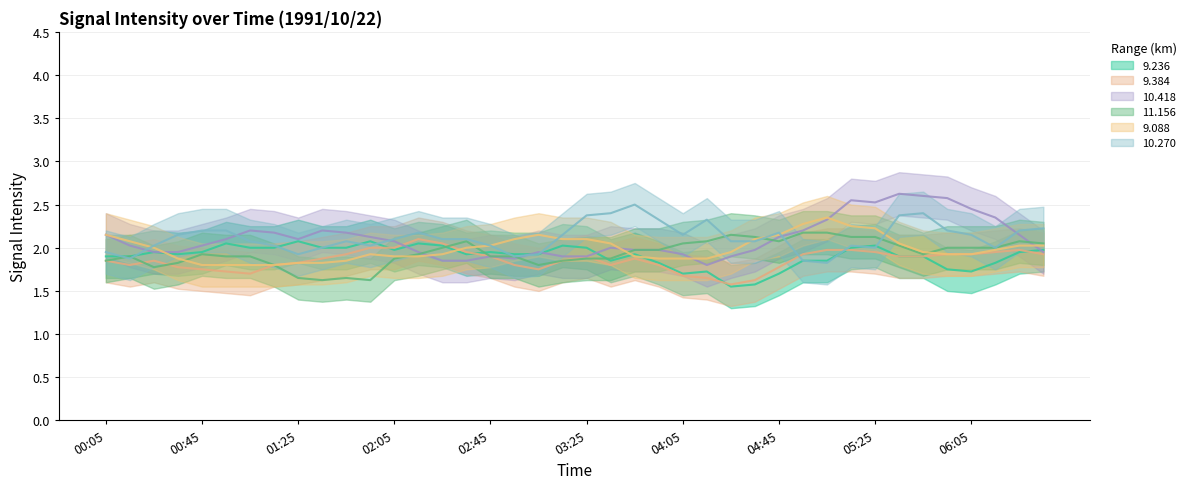

What is the sum of all 9.088 values?

79.6